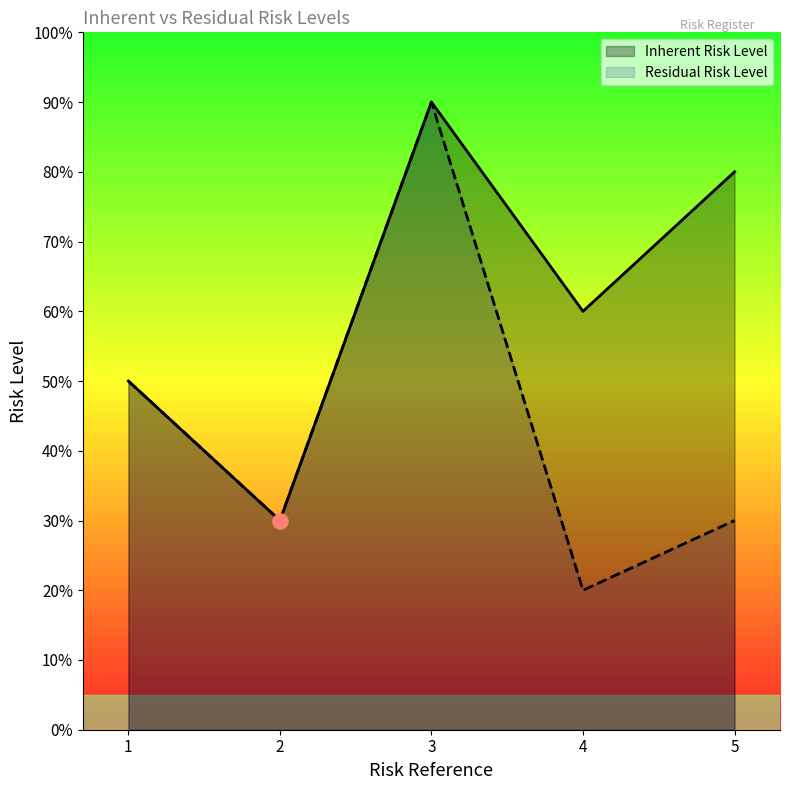

Which series has the largest total across all categories?

Inherent Risk Level